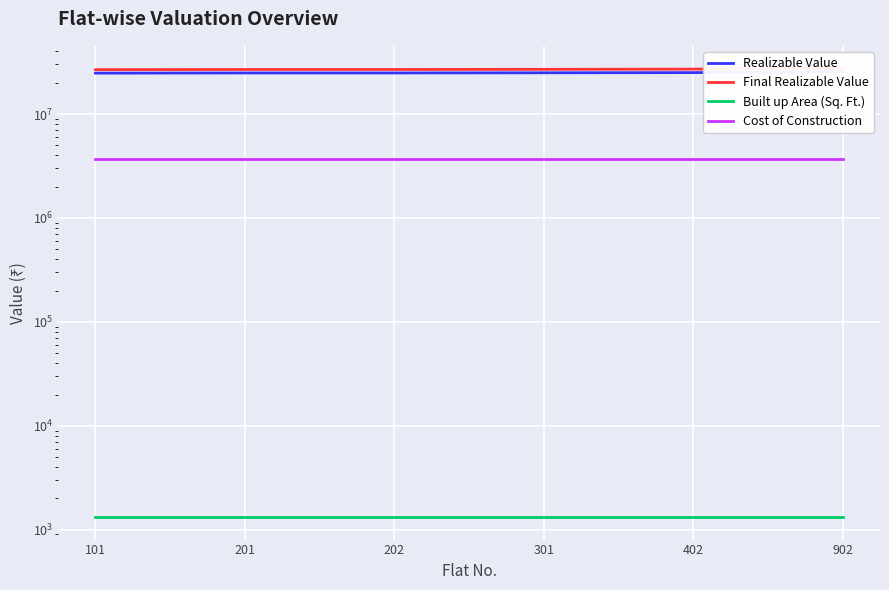

True or false: Cost of Construction and Final Realizable Value intersect in this chart.

False